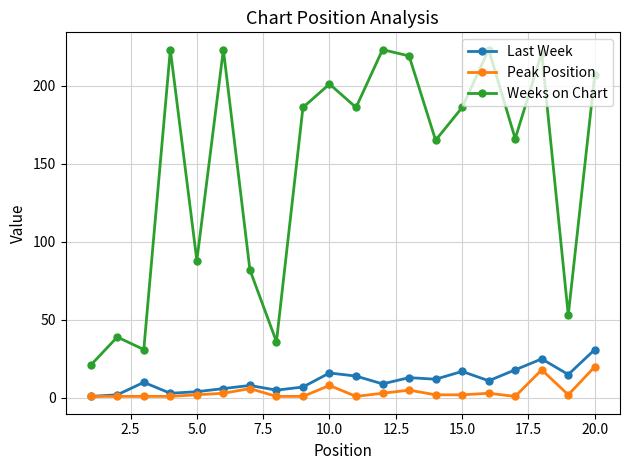

Which series has the largest total across all categories?

Weeks on Chart